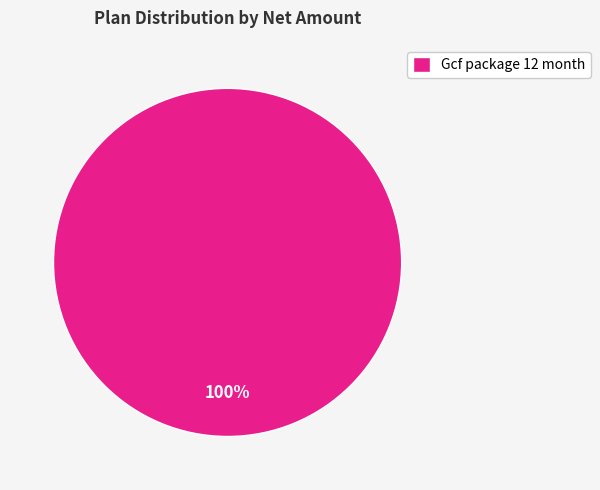

How many segments does this pie chart have?

1